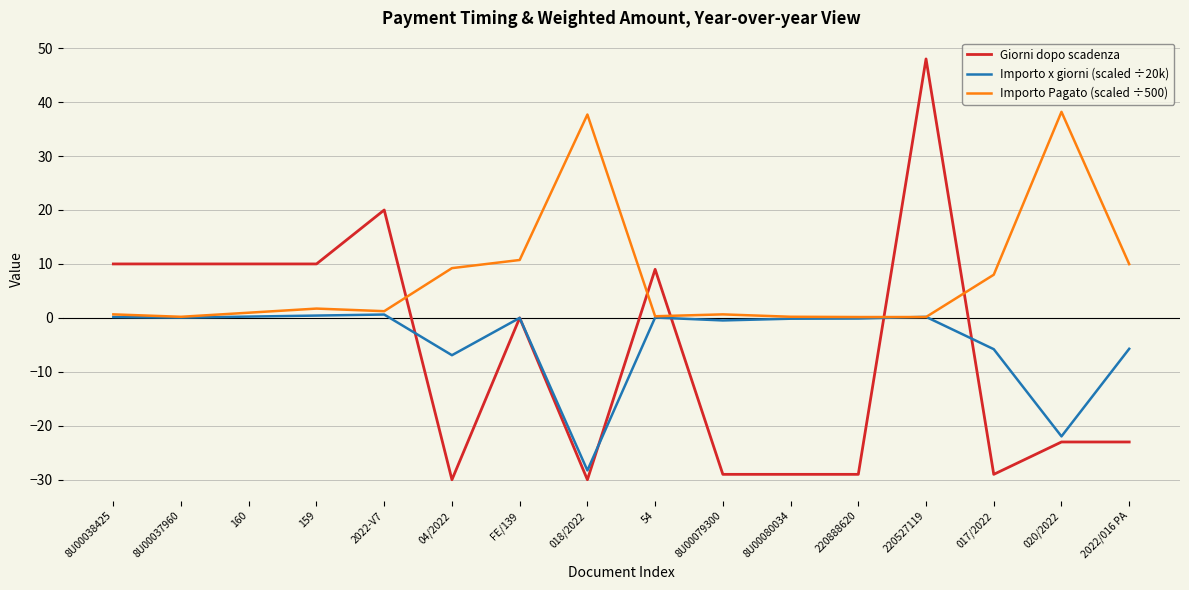

What is the spread (max minus min) of values at 04/2022?

39.2